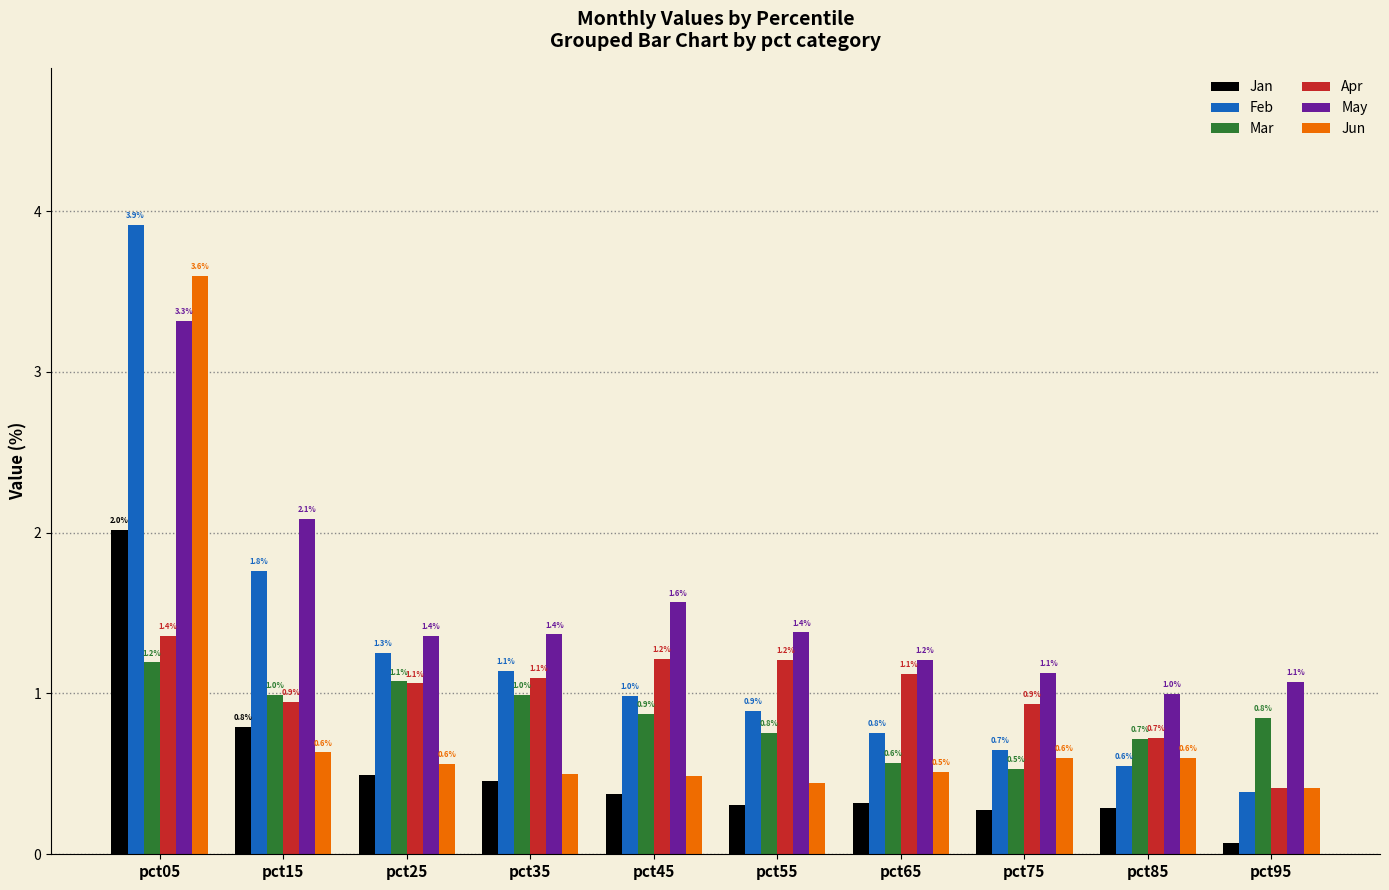

Does the chart contain any negative values?

No